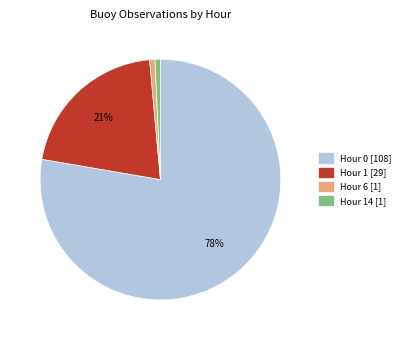

To the nearest percent, what is the average slice percentage?

25%